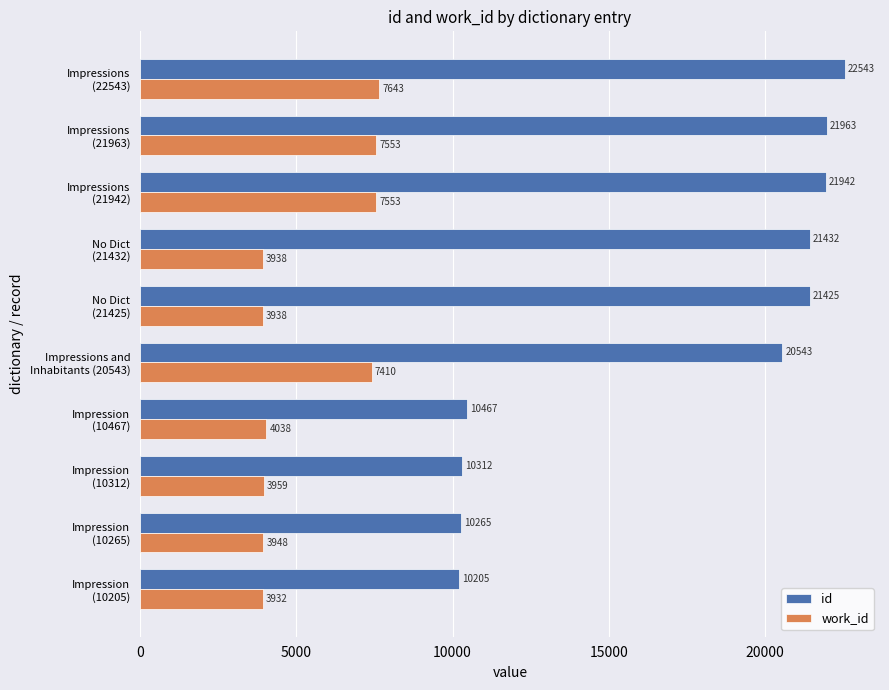

What is the sum of all id values?

171097